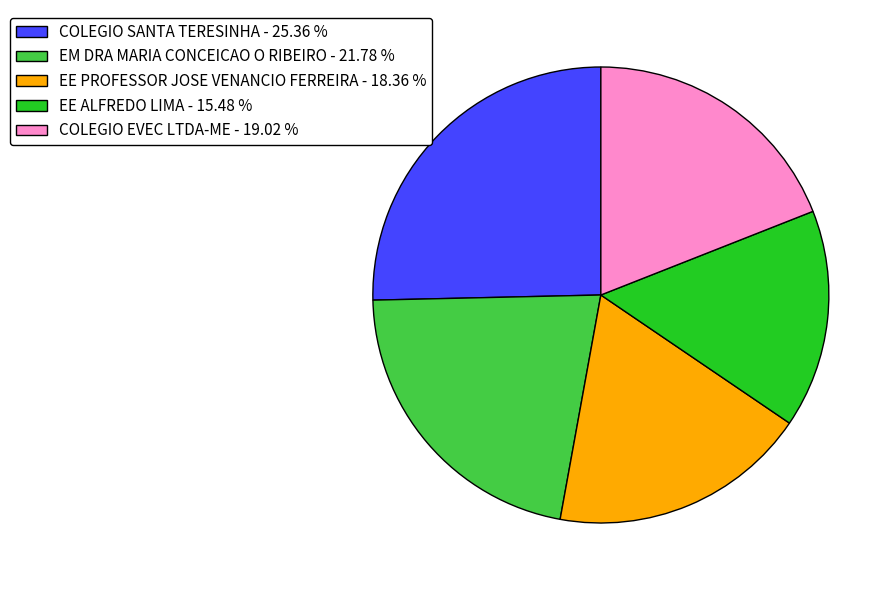

Does EE ALFREDO LIMA represent more than half of the total?

No